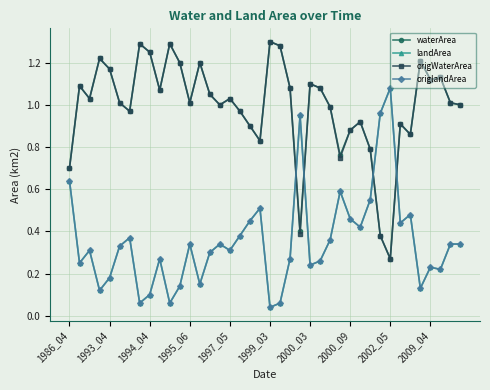

Reading left to right, what are all the values shown in this chart?

waterArea: 0.7	1.1	1.0	1.2	1.2	1.0	1.0	1.3	1.2	1.1	1.3	1.2	1.0	1.2	1.1	1.0	1.0	1.0	0.9	0.8	1.3	1.3	1.1	0.4	1.1	1.1	1.0	0.8	0.9	0.9	0.8	0.4	0.3	0.9	0.9	1.2	1.1	1.1	1.0	1.0
landArea: 0.6	0.2	0.3	0.1	0.2	0.3	0.4	0.1	0.1	0.3	0.1	0.1	0.3	0.1	0.3	0.3	0.3	0.4	0.5	0.5	0.0	0.1	0.3	0.9	0.2	0.3	0.4	0.6	0.5	0.4	0.6	1.0	1.1	0.4	0.5	0.1	0.2	0.2	0.3	0.3
origWaterArea: 0.7	1.1	1.0	1.2	1.2	1.0	1.0	1.3	1.2	1.1	1.3	1.2	1.0	1.2	1.1	1.0	1.0	1.0	0.9	0.8	1.3	1.3	1.1	0.4	1.1	1.1	1.0	0.8	0.9	0.9	0.8	0.4	0.3	0.9	0.9	1.2	1.1	1.1	1.0	1.0
origlandArea: 0.6	0.2	0.3	0.1	0.2	0.3	0.4	0.1	0.1	0.3	0.1	0.1	0.3	0.1	0.3	0.3	0.3	0.4	0.5	0.5	0.0	0.1	0.3	0.9	0.2	0.3	0.4	0.6	0.5	0.4	0.6	1.0	1.1	0.4	0.5	0.1	0.2	0.2	0.3	0.3